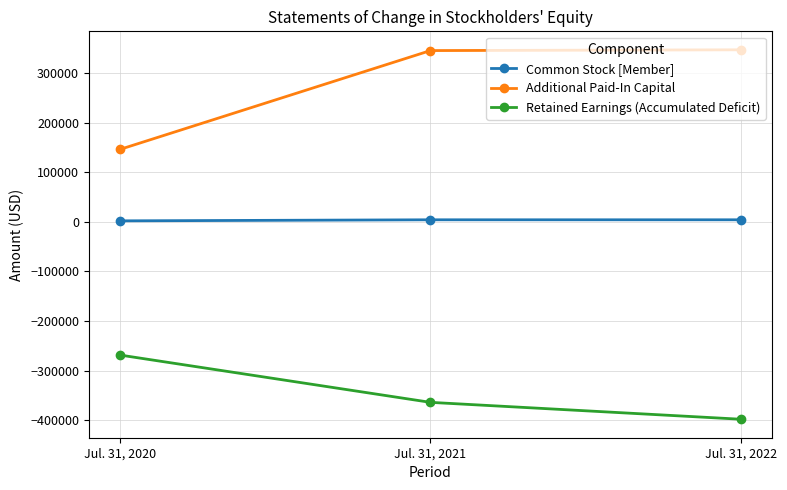

Which series changed the most between Jul. 31, 2020 and Jul. 31, 2022?

Additional Paid-In Capital